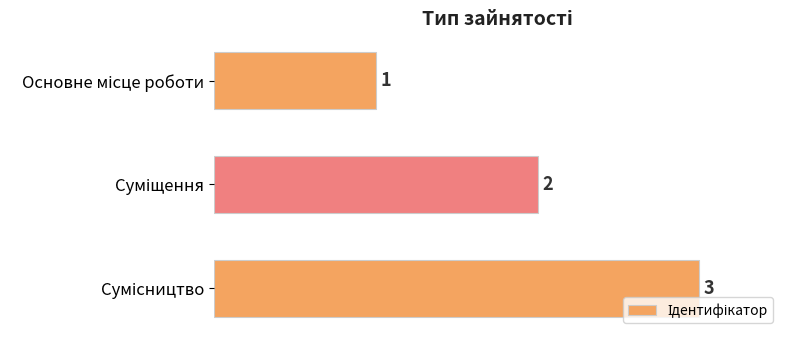

What is the value of the 3rd bar from the top?

3